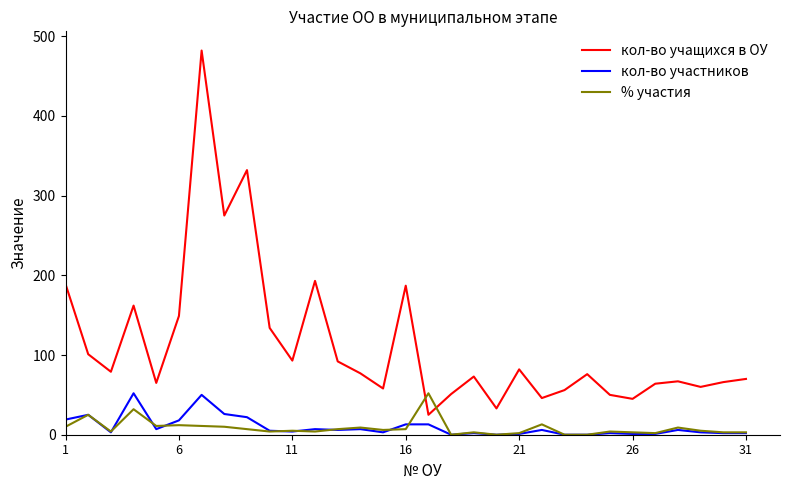

True or false: кол-во участников and % участия intersect in this chart.

True